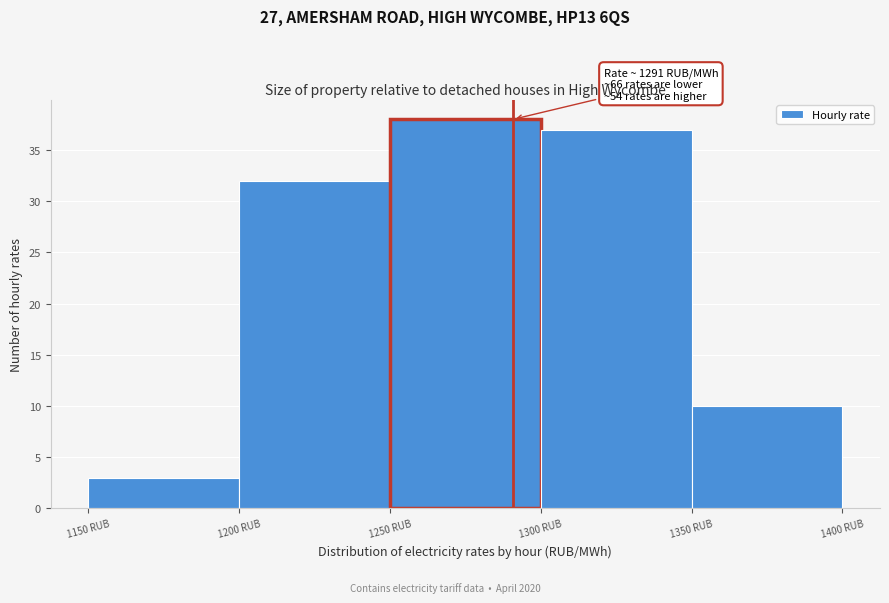

Which range on the x-axis has the tallest bar?

1250 to 1300